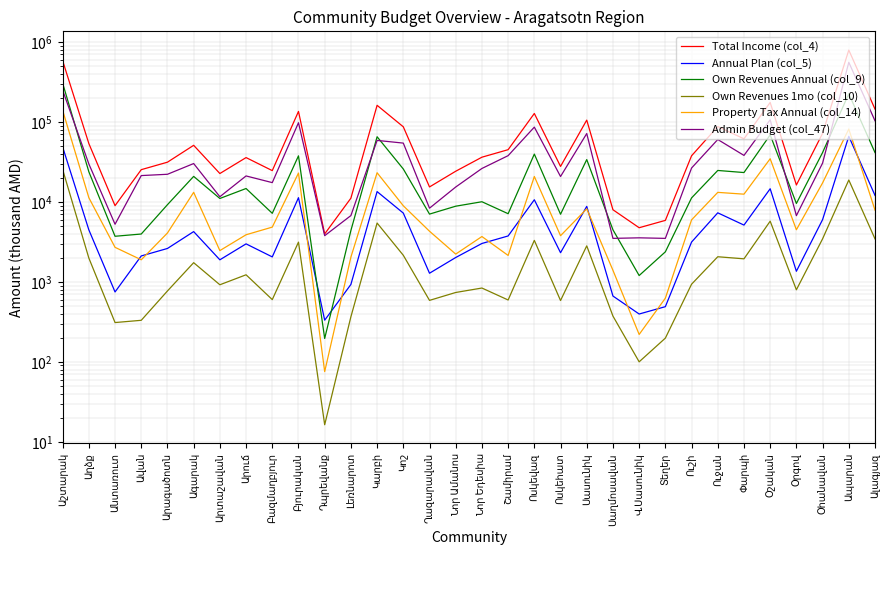

Is this an area chart (filled region under the line)?

No